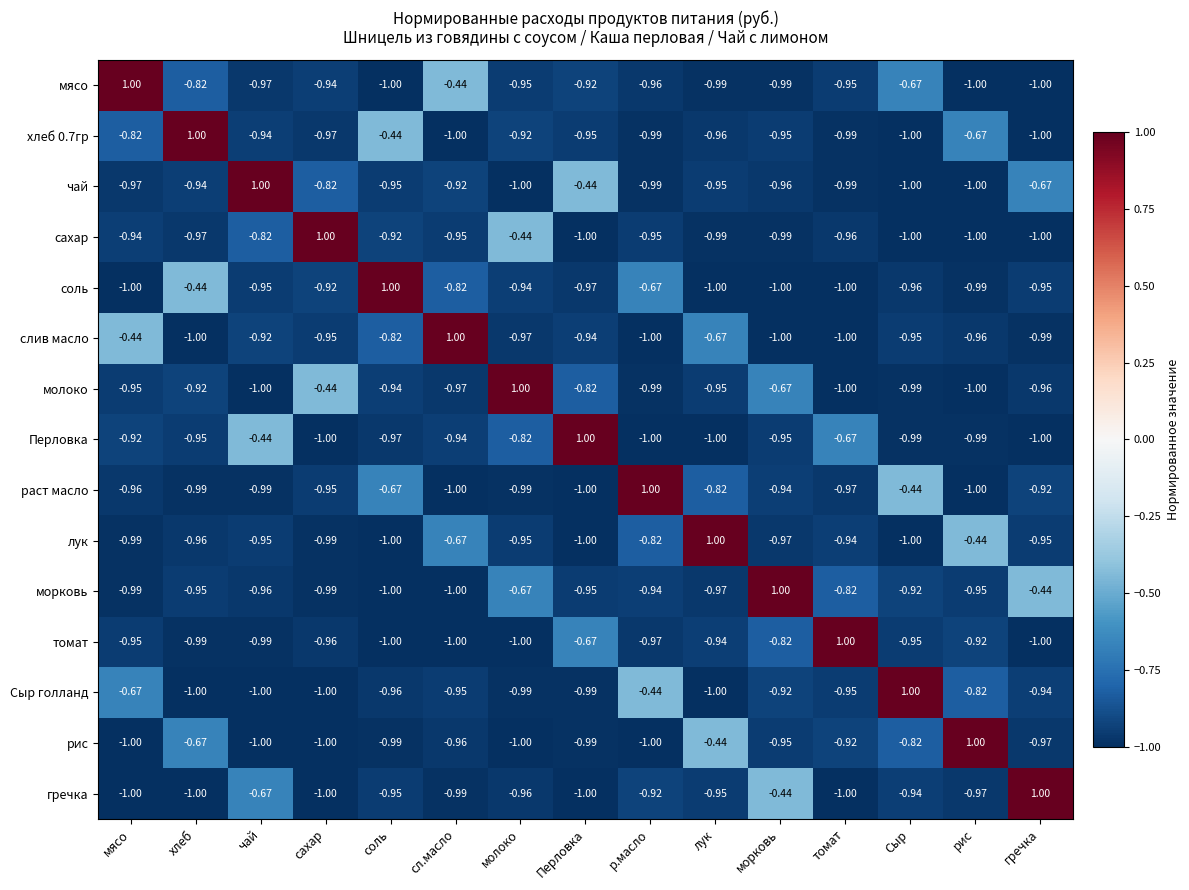

Where is мясо nearest to the value 0?

сл.масло